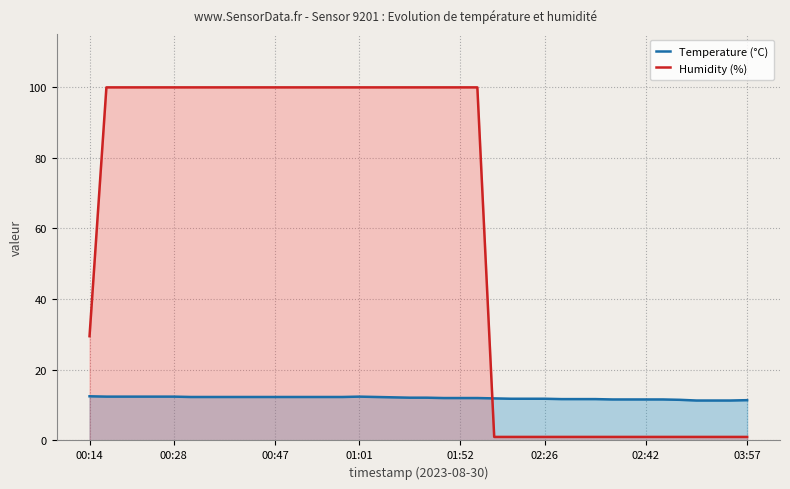

Rank the series by their average value, from highest to lowest.

Humidity (%), Temperature (°C)